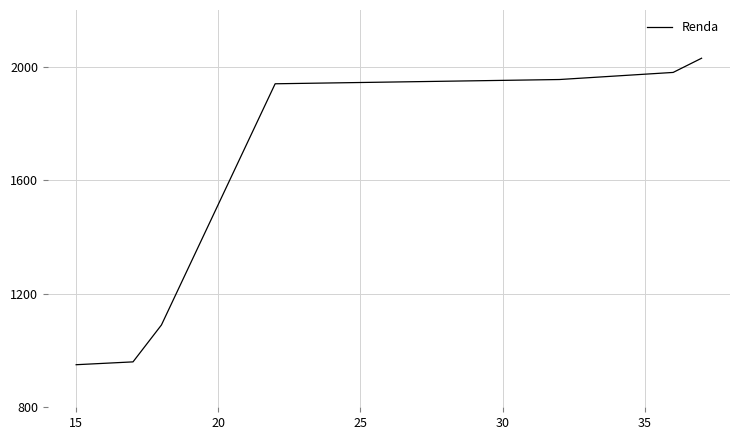

True or false: the data has more than 1 interior local peaks.

False